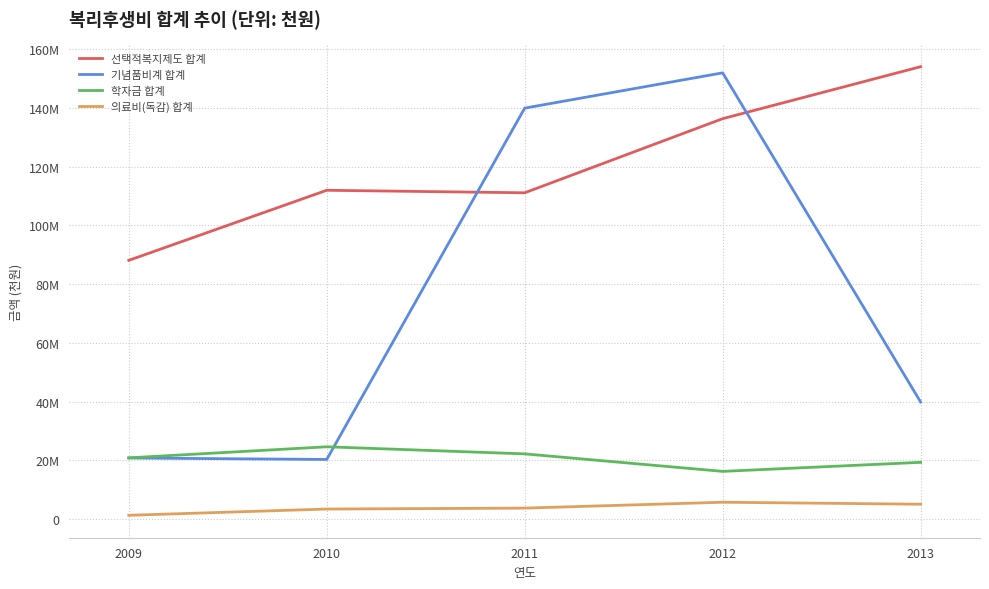

At which label does 의료비(독감) 합계 first exceed 3668?

2012